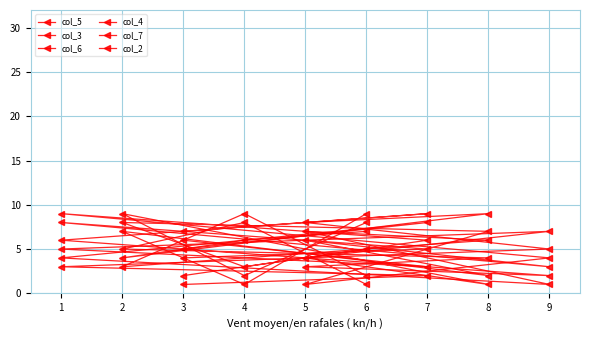

After their last crossing, which series has the higher values: col_4 or col_2?

col_2